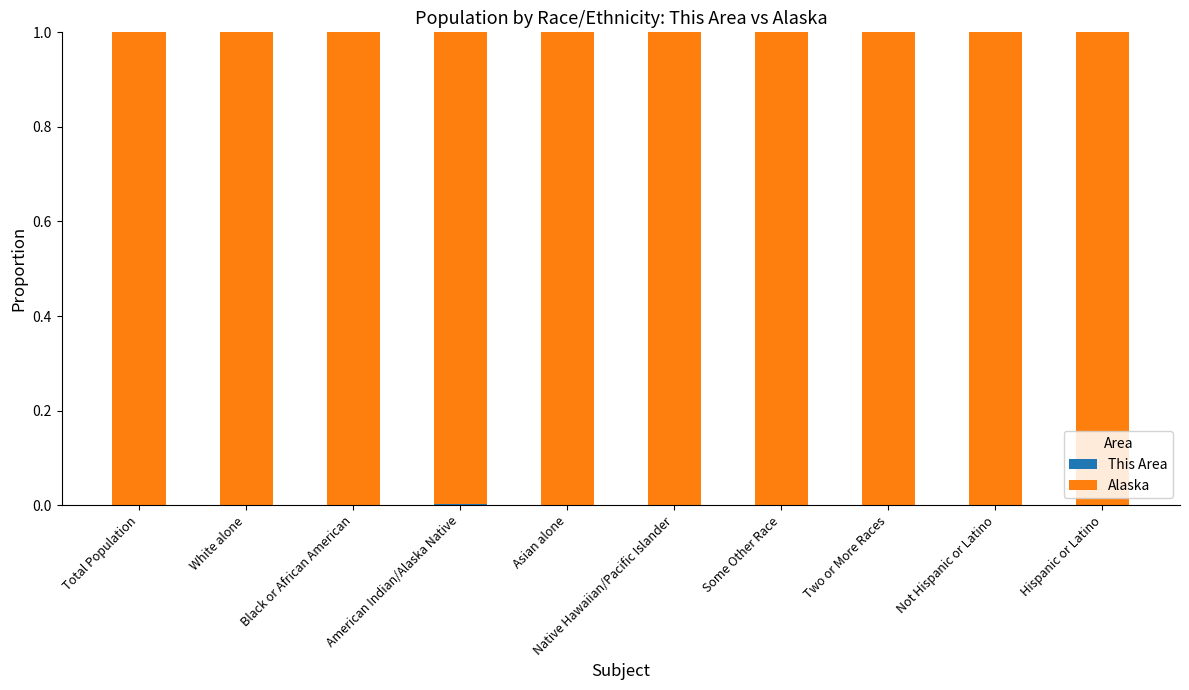

Are the bars horizontal?

No